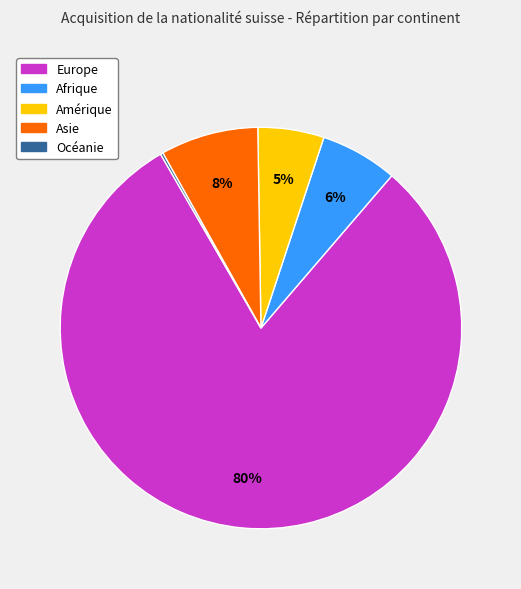

What percentage is the Afrique slice, to the nearest percent?

6%